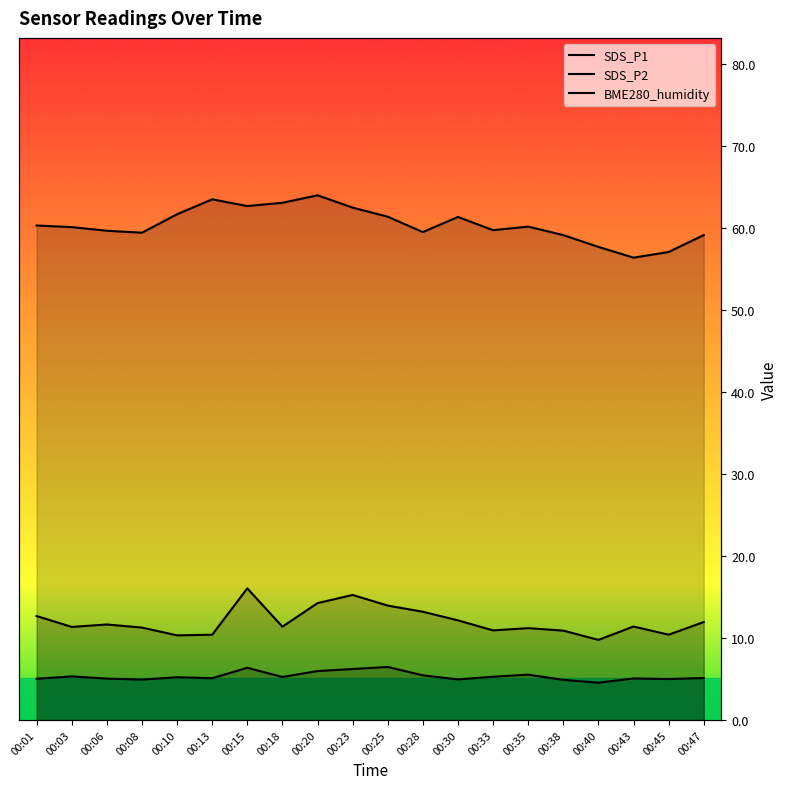

How many data points in SDS_P1 are less than 11?

6